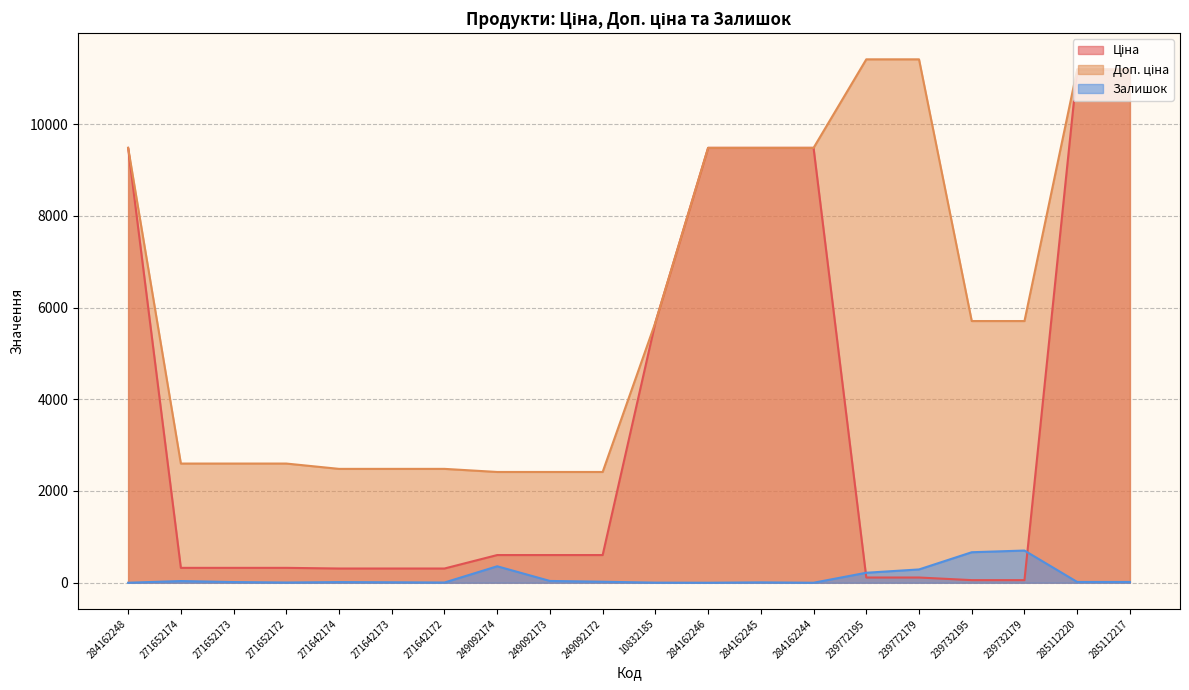

Reading right to left, list all the values displayed in this chart.

Ціна: 285112217=11188.2	285112220=11188.2	239732179=57.0	239732195=57.0	239772179=114.1	239772195=114.1	284162244=9480.1	284162245=9480.1	284162246=9480.1	10832185=5673.8	249092172=603.7	249092173=603.7	249092174=603.7	271642172=310.3	271642173=310.3	271642174=310.3	271652172=324.8	271652173=324.8	271652174=324.8	284162248=9480.1
Доп. ціна: 285112217=11188.2	285112220=11188.2	239732179=5705.0	239732195=5705.0	239772179=11410.0	239772195=11410.0	284162244=9480.1	284162245=9480.1	284162246=9480.1	10832185=5673.8	249092172=2414.8	249092173=2414.8	249092174=2414.8	271642172=2482.4	271642173=2482.4	271642174=2482.4	271652172=2598.3	271652173=2598.3	271652174=2598.3	284162248=9480.1
Залишок: 285112217=17.0	285112220=17.0	239732179=702.0	239732195=665.0	239772179=290.0	239772195=218.0	284162244=0.0	284162245=8.0	284162246=0.0	10832185=2.0	249092172=22.0	249092173=39.0	249092174=359.0	271642172=5.0	271642173=10.0	271642174=14.0	271652172=5.0	271652173=15.0	271652174=37.0	284162248=0.0